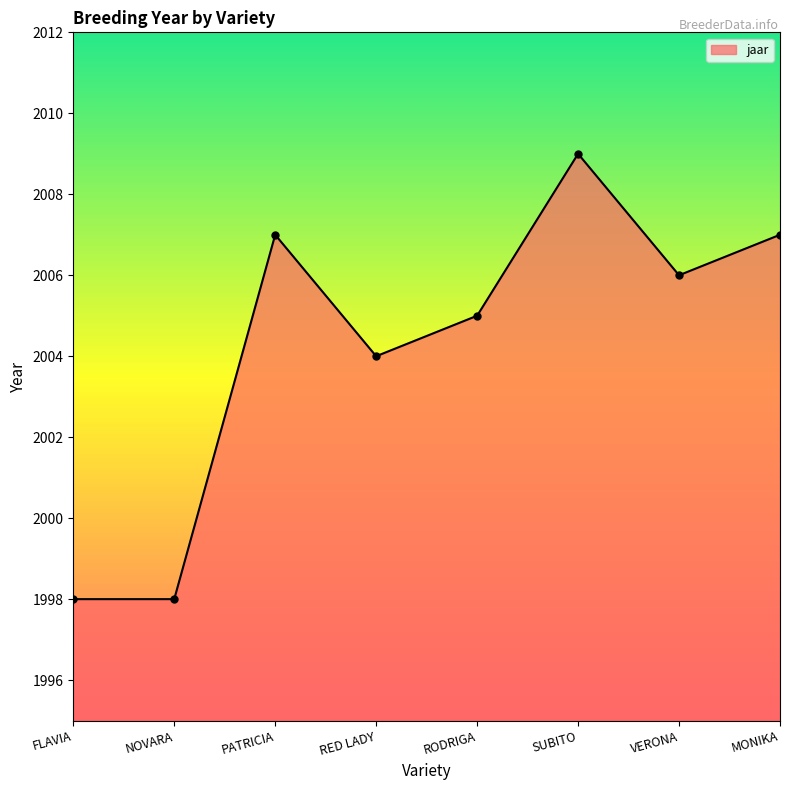

What is the label of the 2nd point from the right?

VERONA